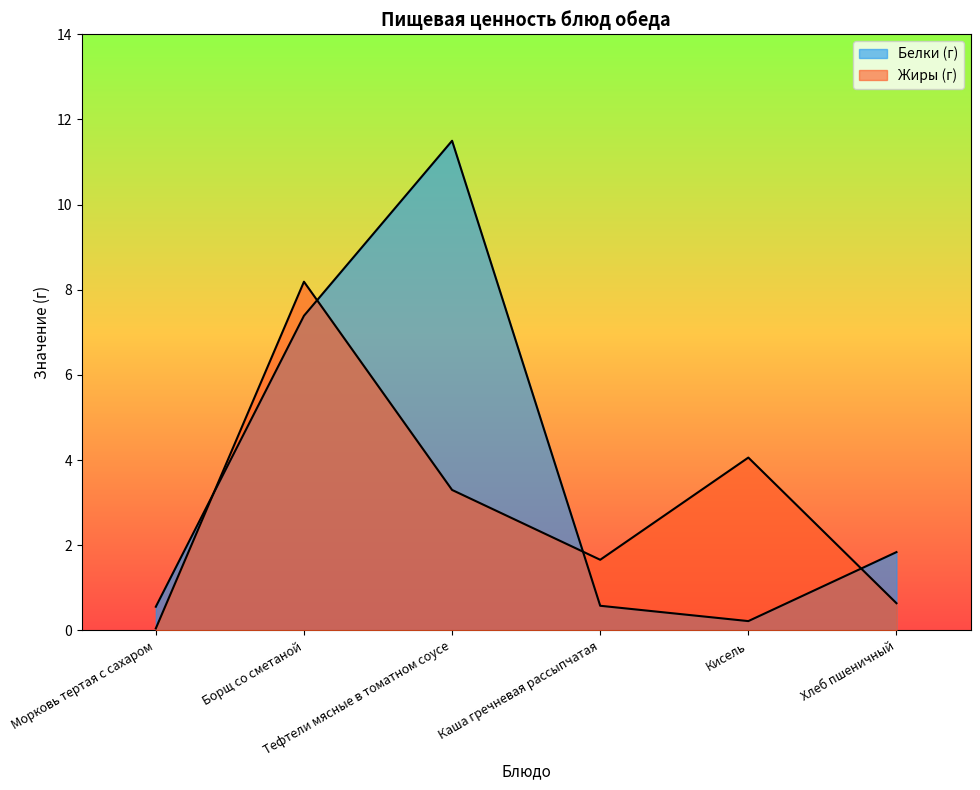

Does the chart have visible grid lines?

No